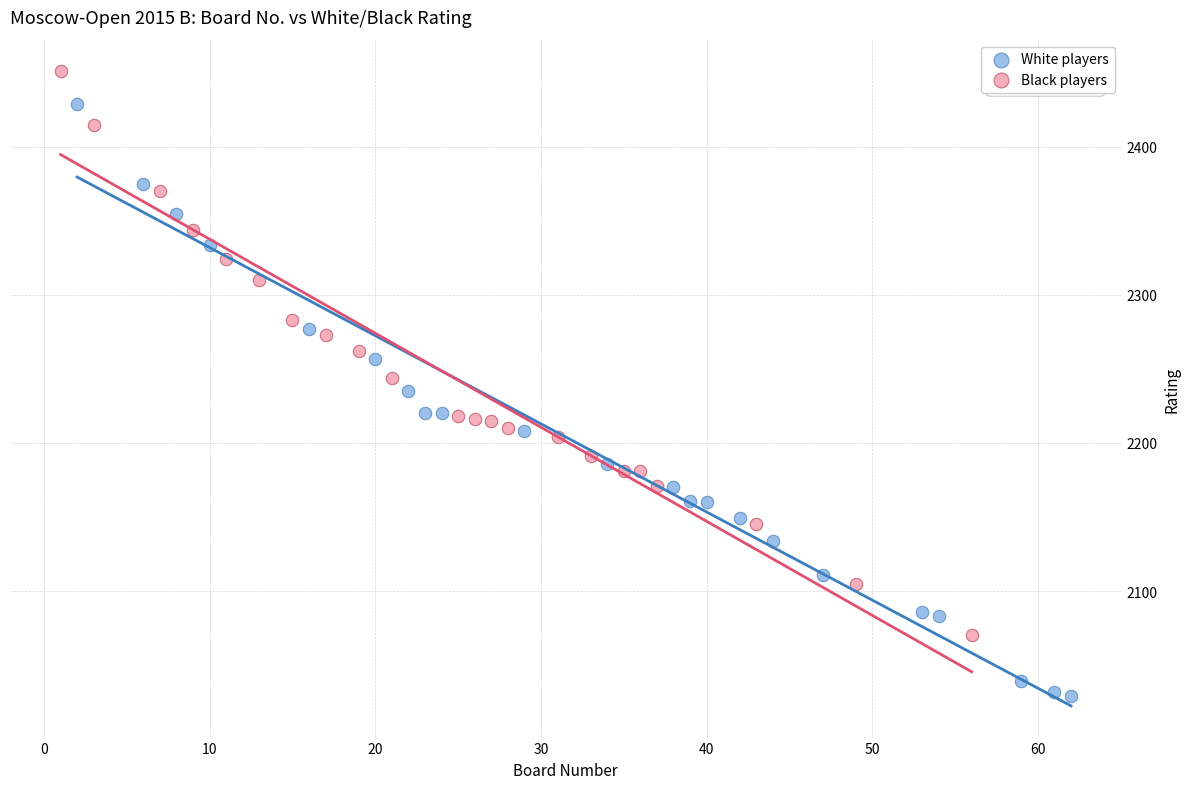

Which series has the widest spread of Y values?

White players